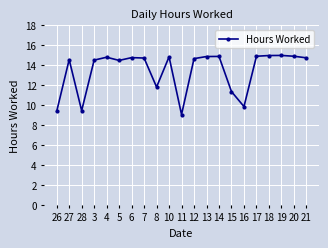

The chart shows a value of 15.0 at 18. True or false?

True